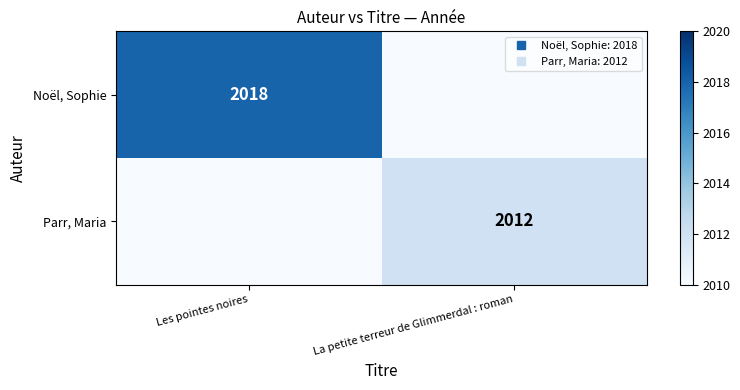

Is the value of Parr, Maria at Les pointes noires greater than the value of Noël, Sophie at Les pointes noires?

No